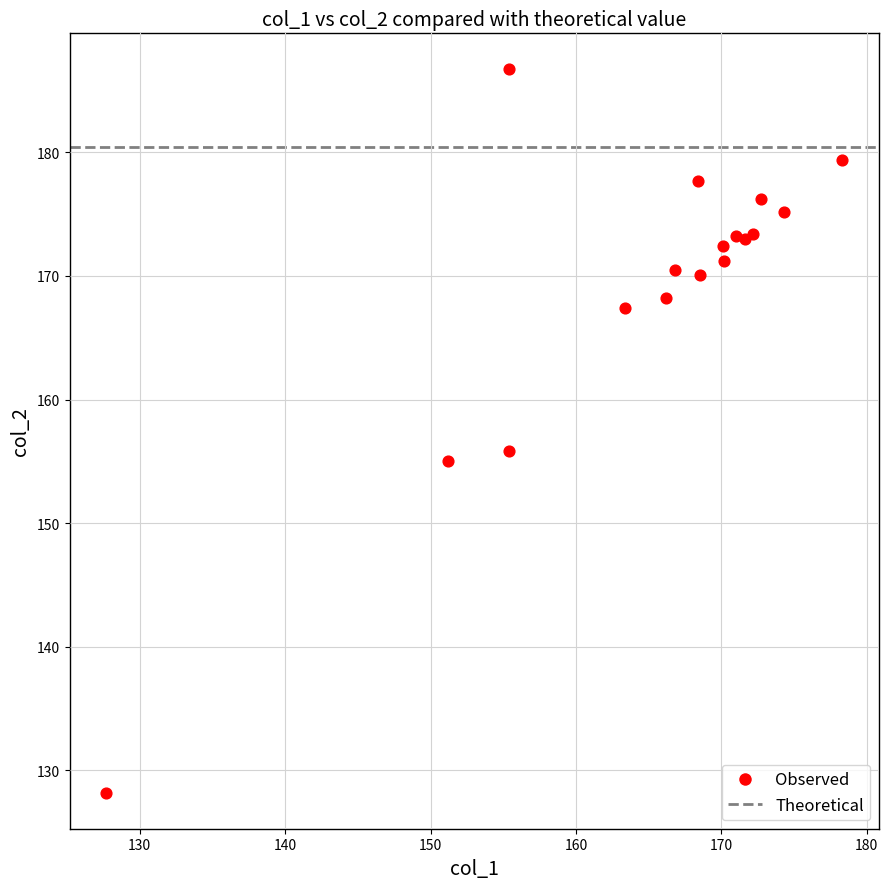

What Y value in the scatter plot is closest to 157?

155.8